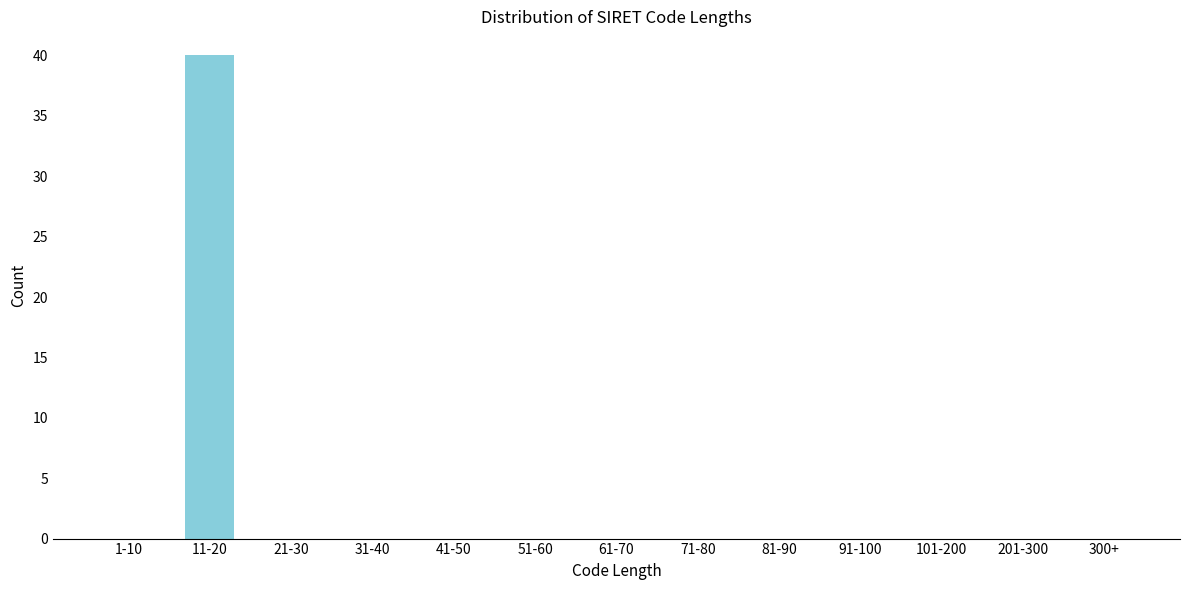

Reading left to right, extract all data points from this chart.

1-10=0	11-20=40	21-30=0	31-40=0	41-50=0	51-60=0	61-70=0	71-80=0	81-90=0	91-100=0	101-200=0	201-300=0	300+=0